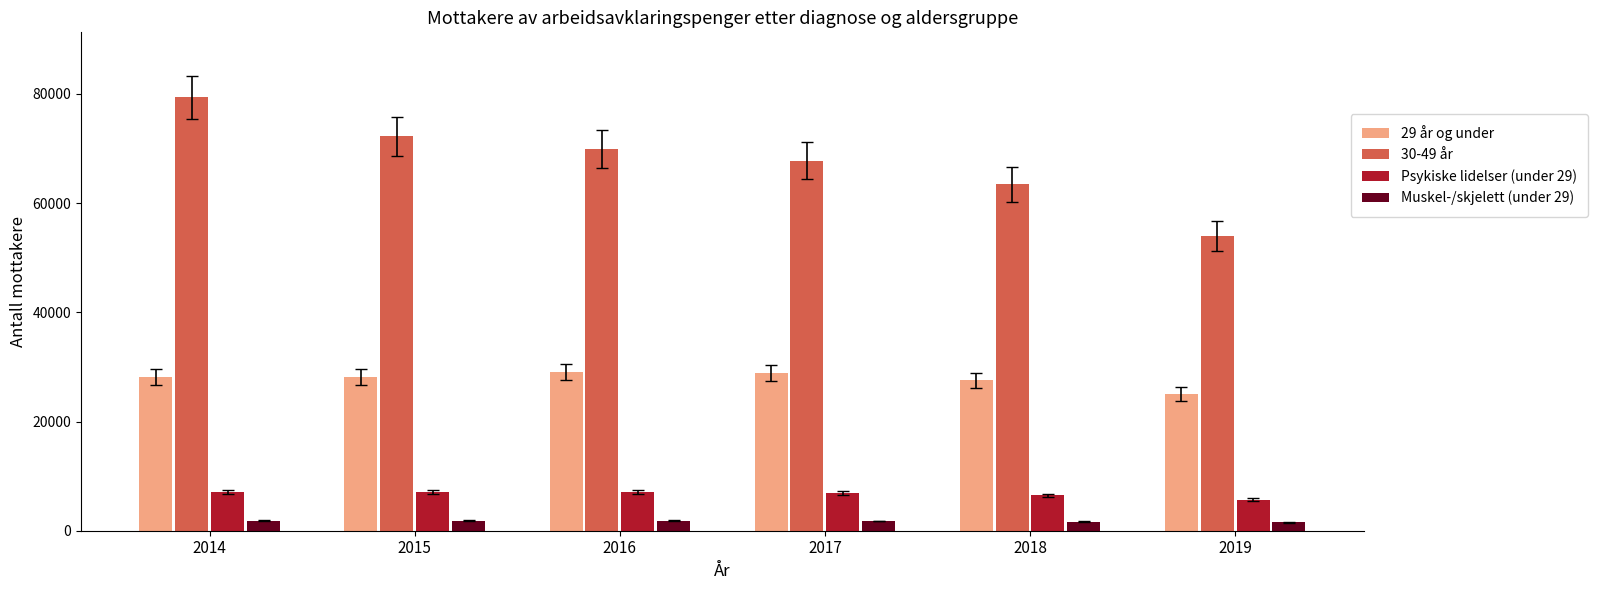

Does the chart contain any negative values?

No